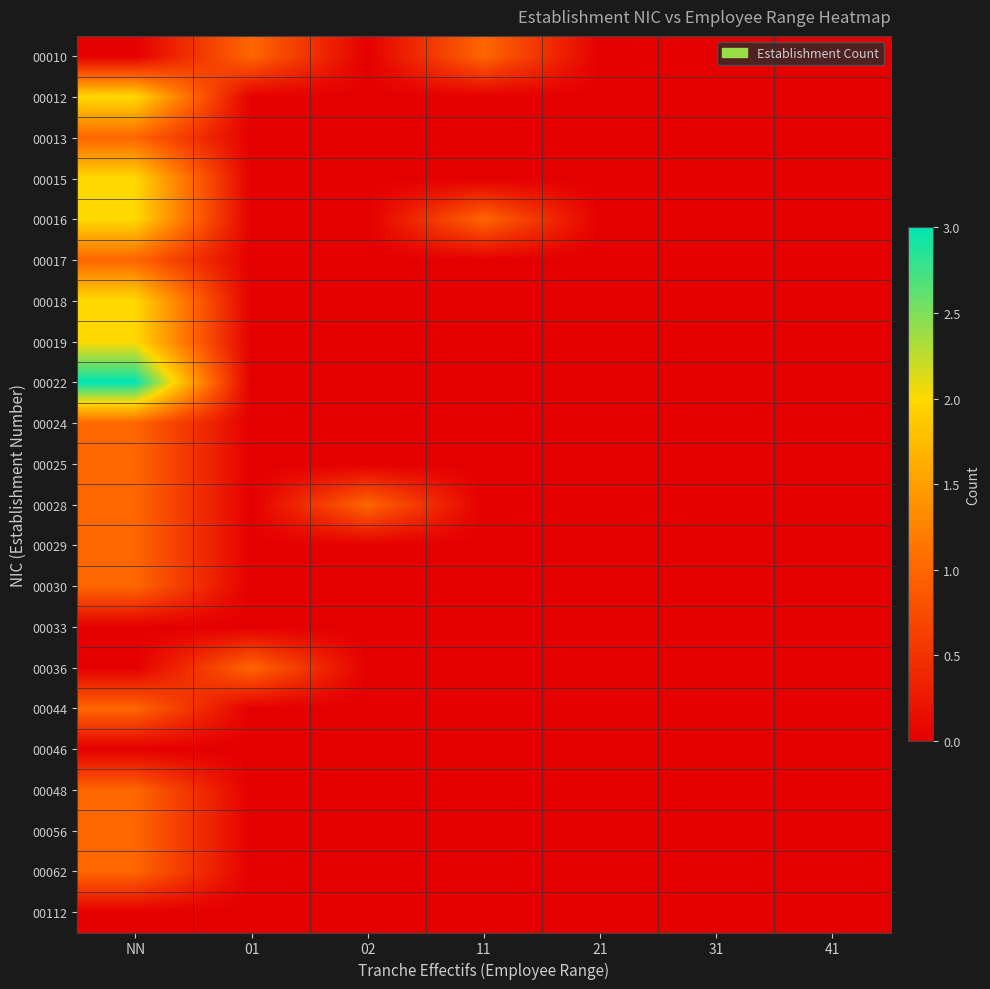

What is the greatest value displayed?

3